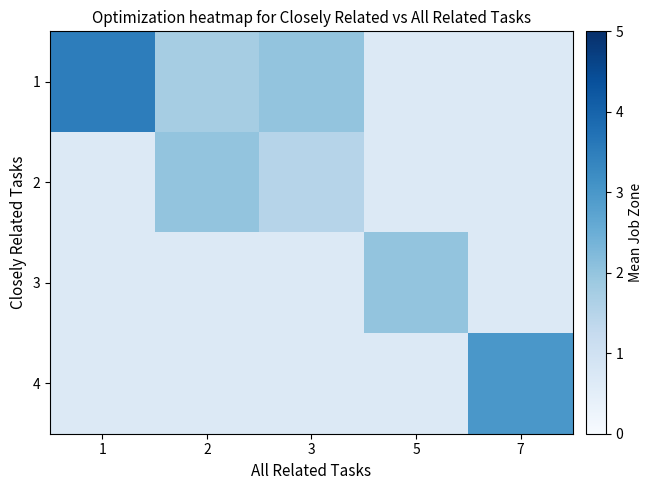

Which category has the highest value in the 1 series?

1